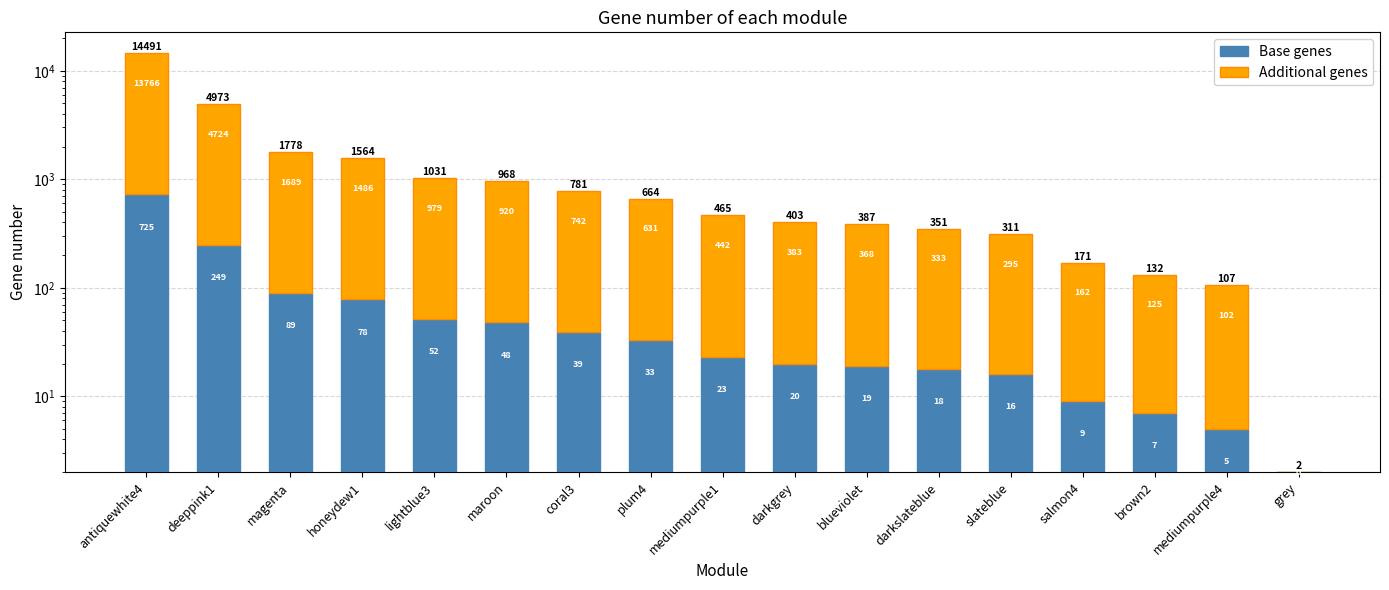

Rank the series by their maximum value, from lowest to highest.

Base genes, Additional genes